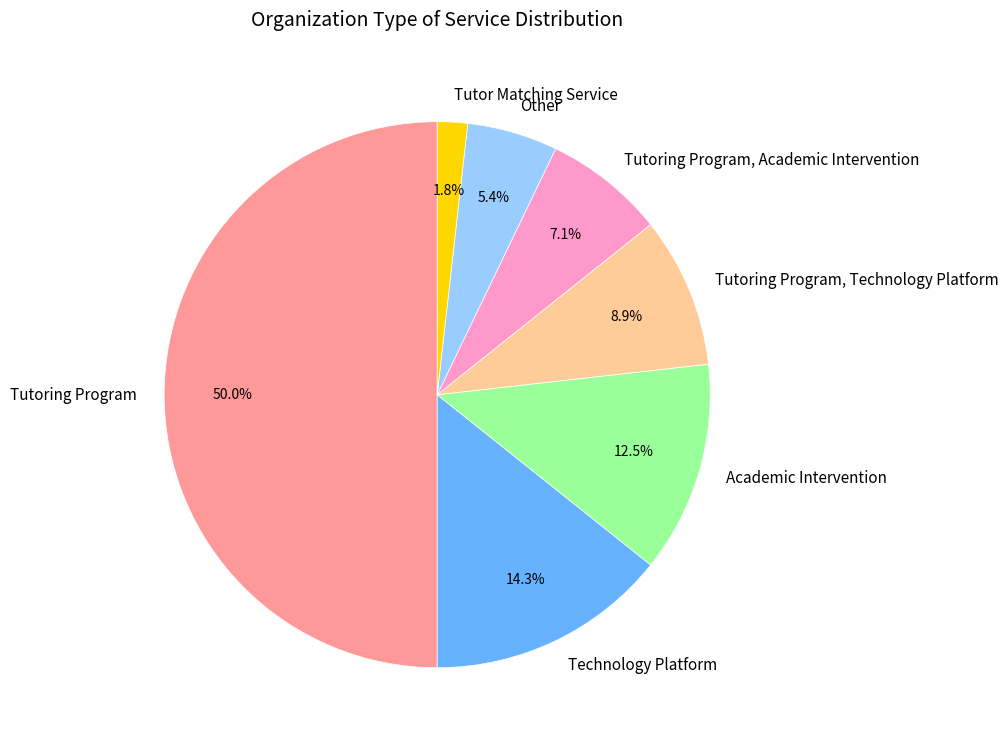

Is it true that Other is 5% of the pie?

True